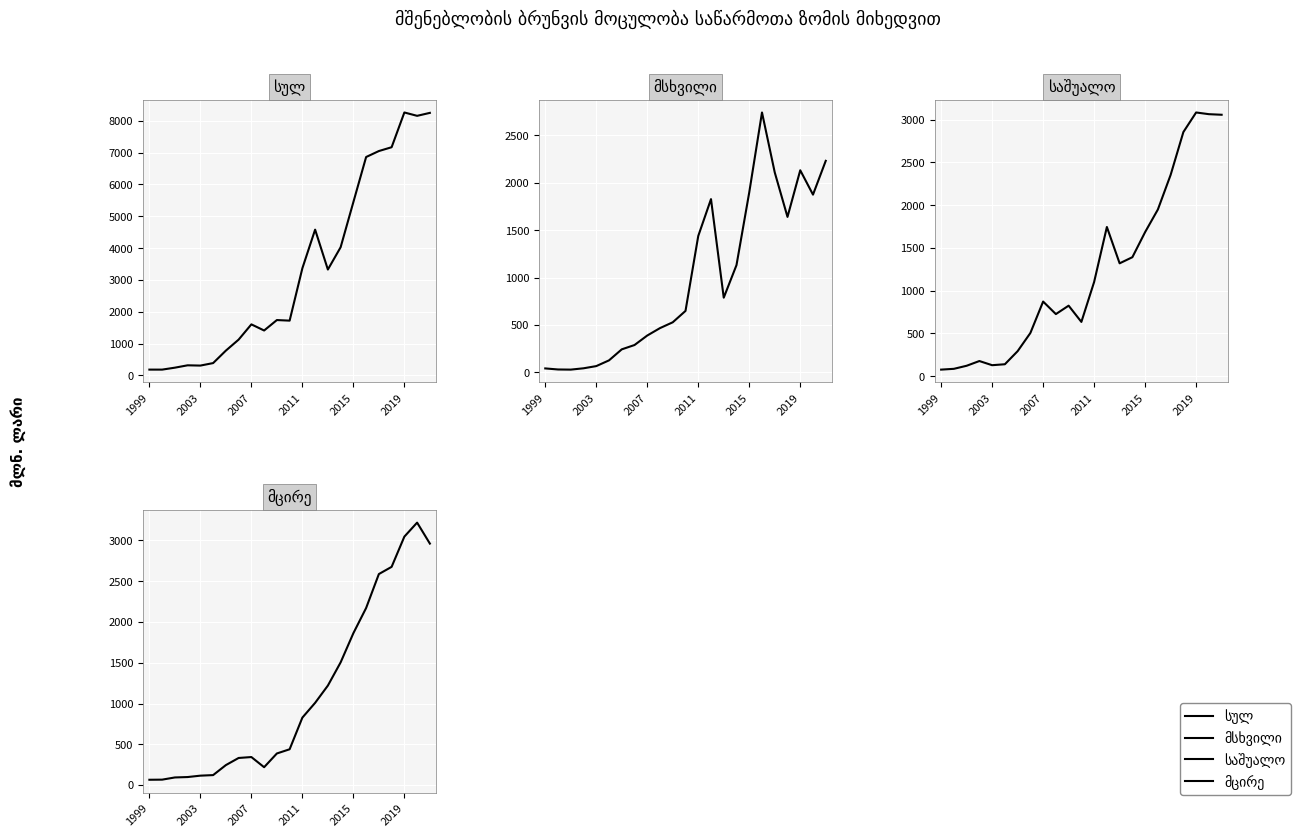

What is the difference between the highest and lowest values at 2015?

3761.9